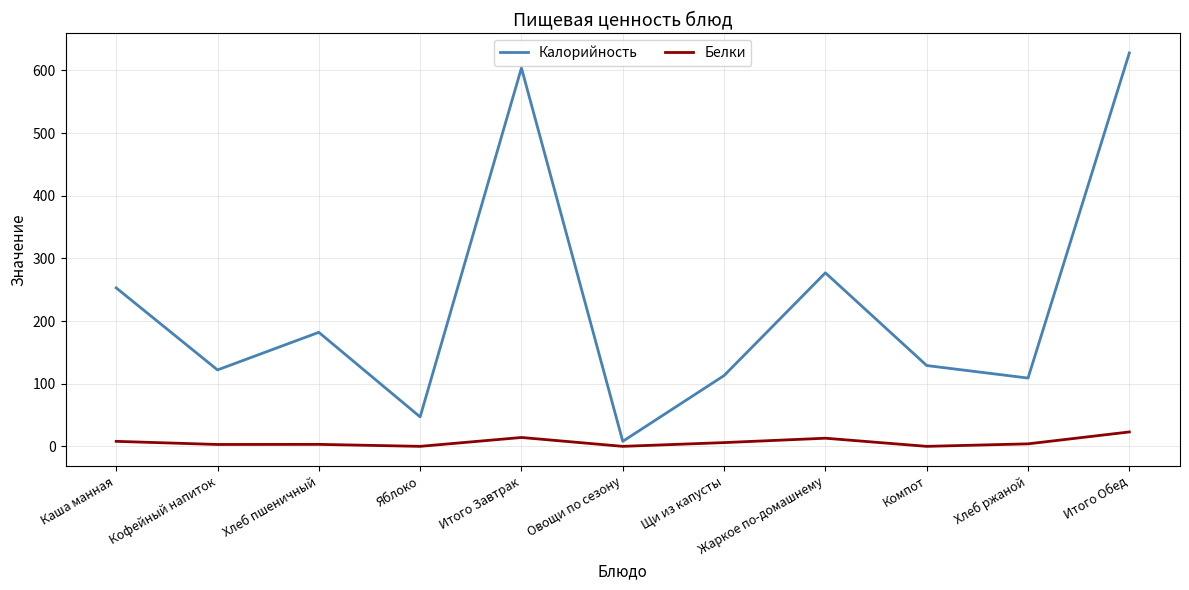

Is the value of Белки at Итого Обед greater than the value of Калорийность at Овощи по сезону?

Yes